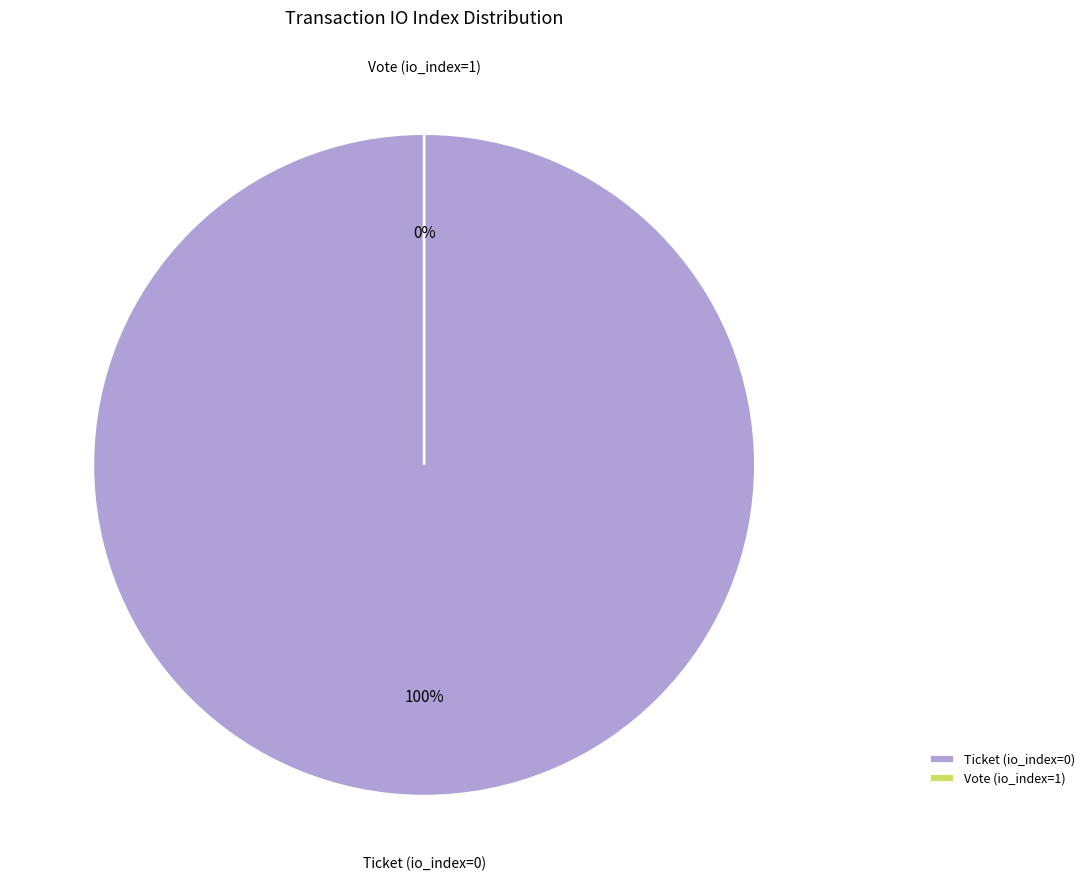

To the nearest percent, what is the difference between the largest and smallest slice percentages?

100%